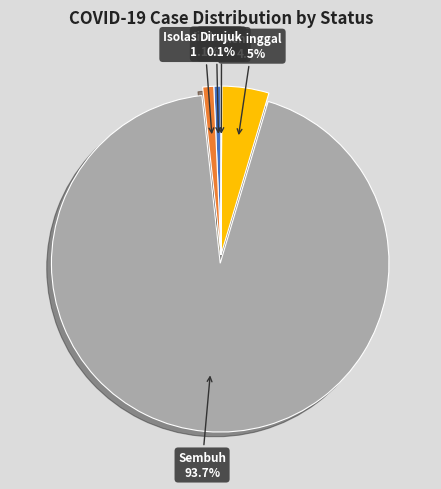

Is the sum of Sembuh 93.7% and Meninggal 4.5% greater than half?

Yes